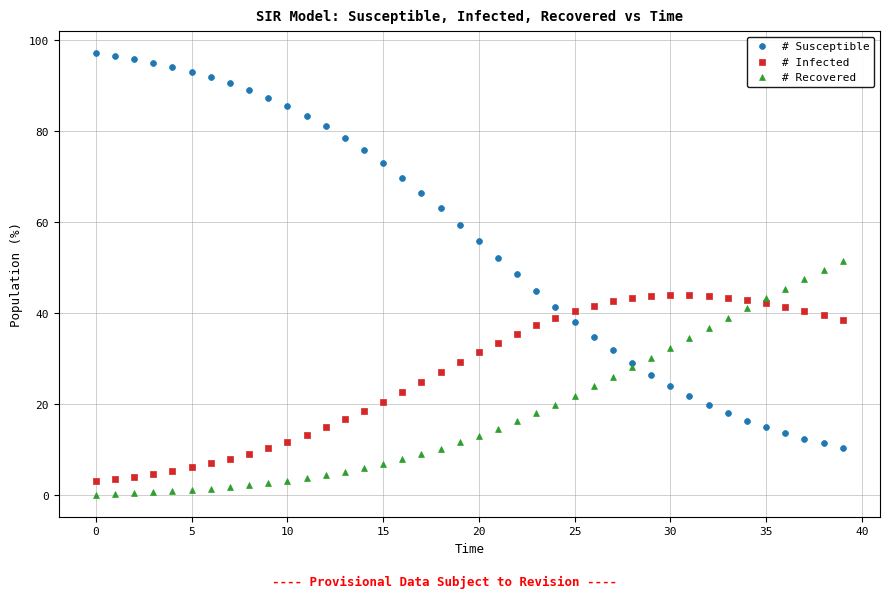

Which series reaches the maximum Y coordinate?

# Susceptible